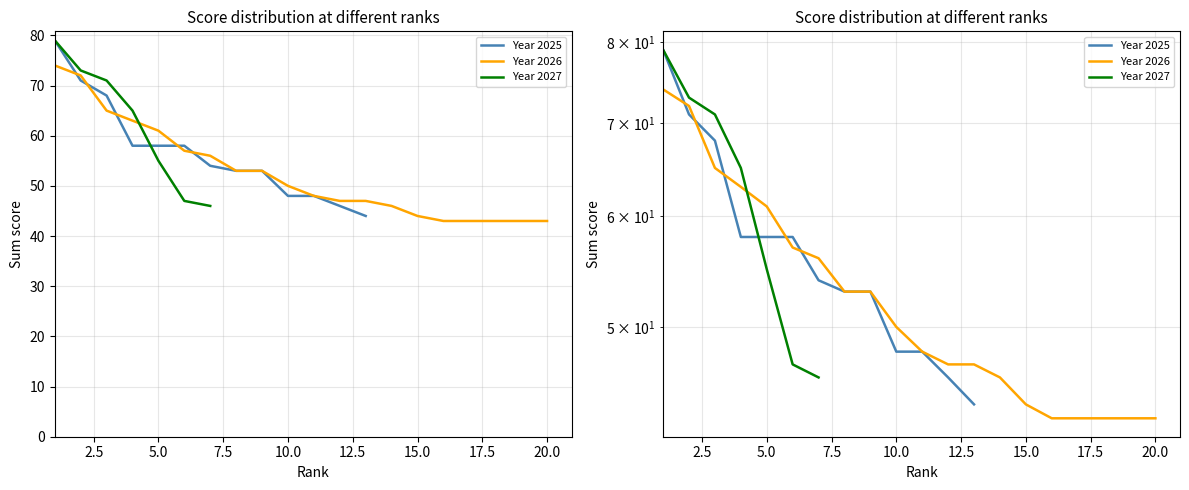

What is the average value of the 2026 series?

53